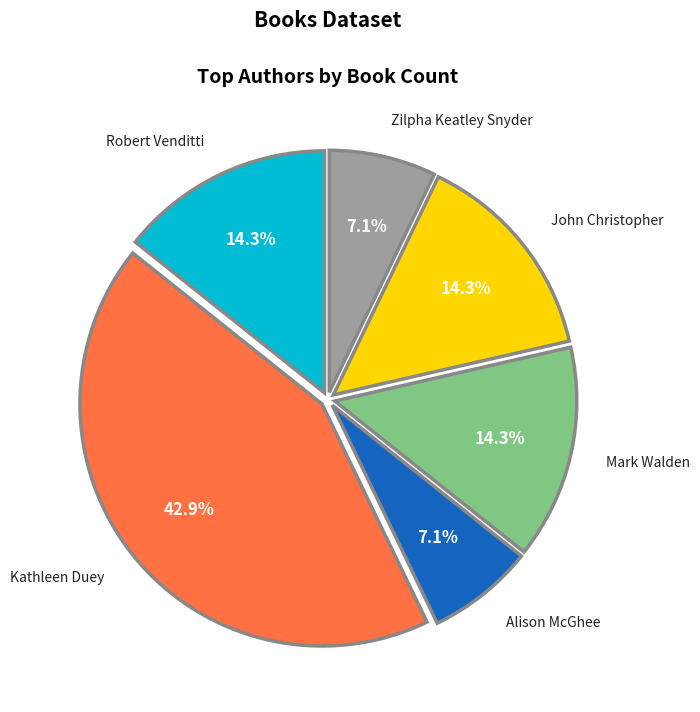

What is the largest slice in the pie chart?

Kathleen Duey